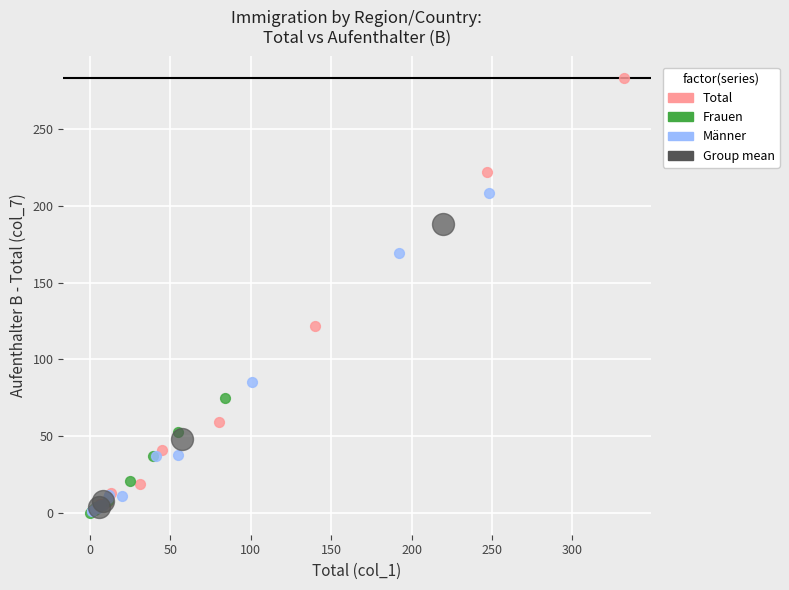

Which series has the largest Y range (max minus min)?

Total